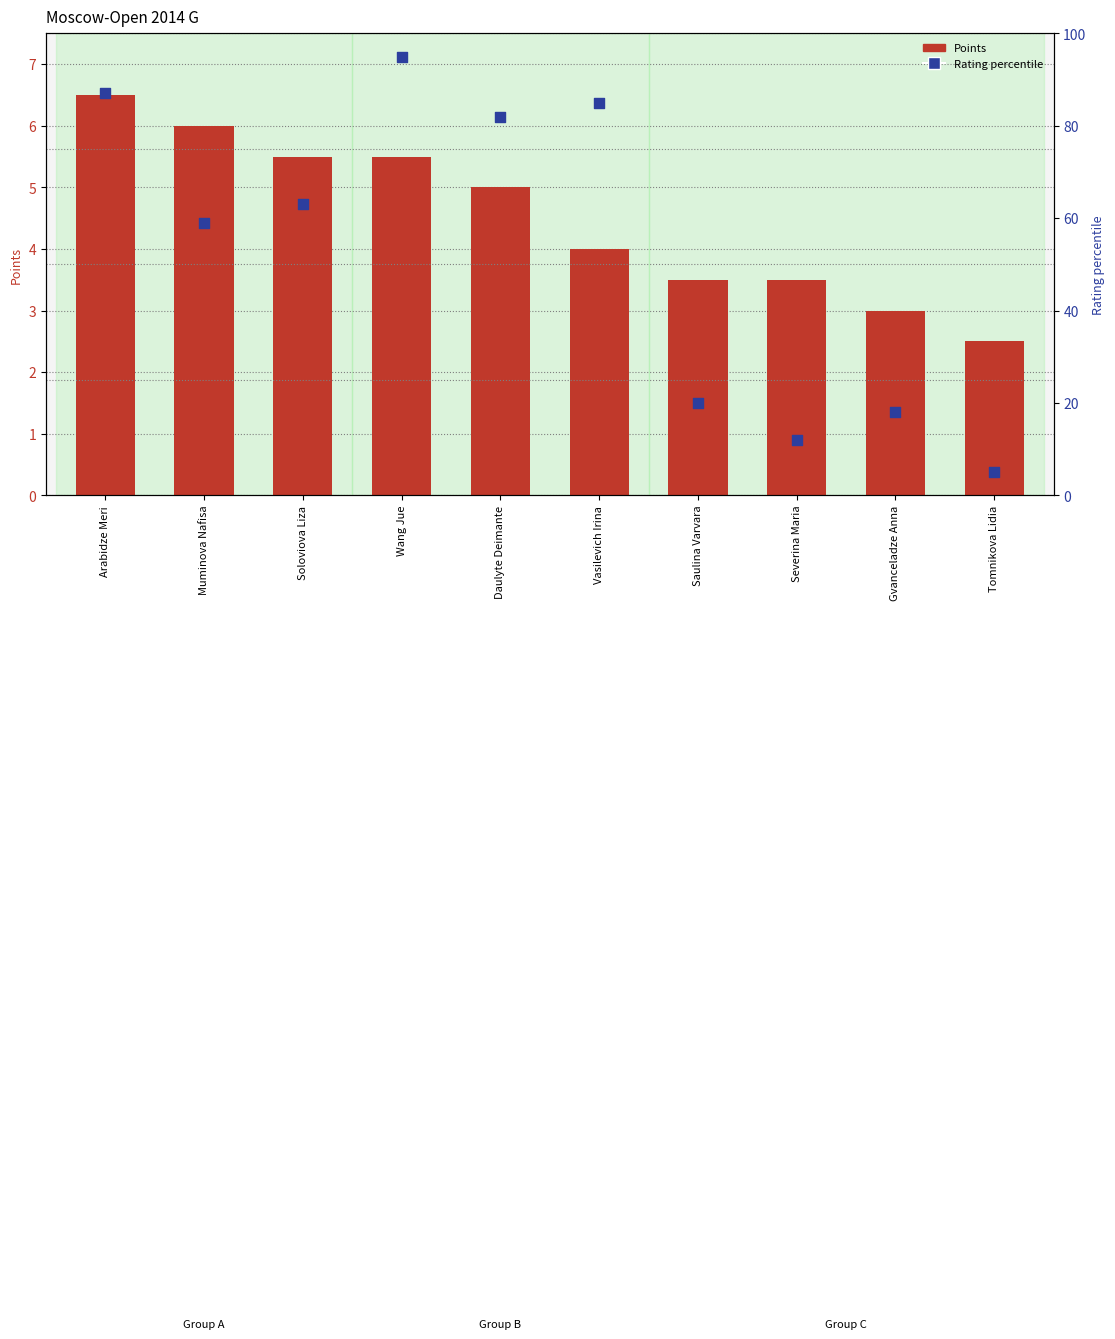

Is the value of Points at Wang Jue greater than the value of Rating percentile at Soloviova Liza?

No